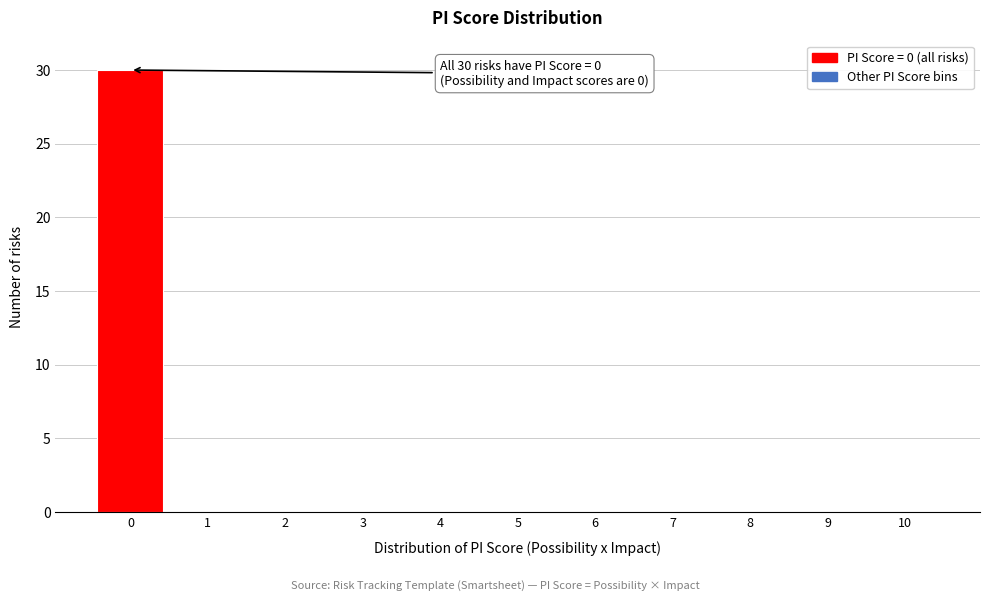

Reading left to right, transcribe all the data shown in this chart.

0=30	1=0	2=0	3=0	4=0	5=0	6=0	7=0	8=0	9=0	10=0